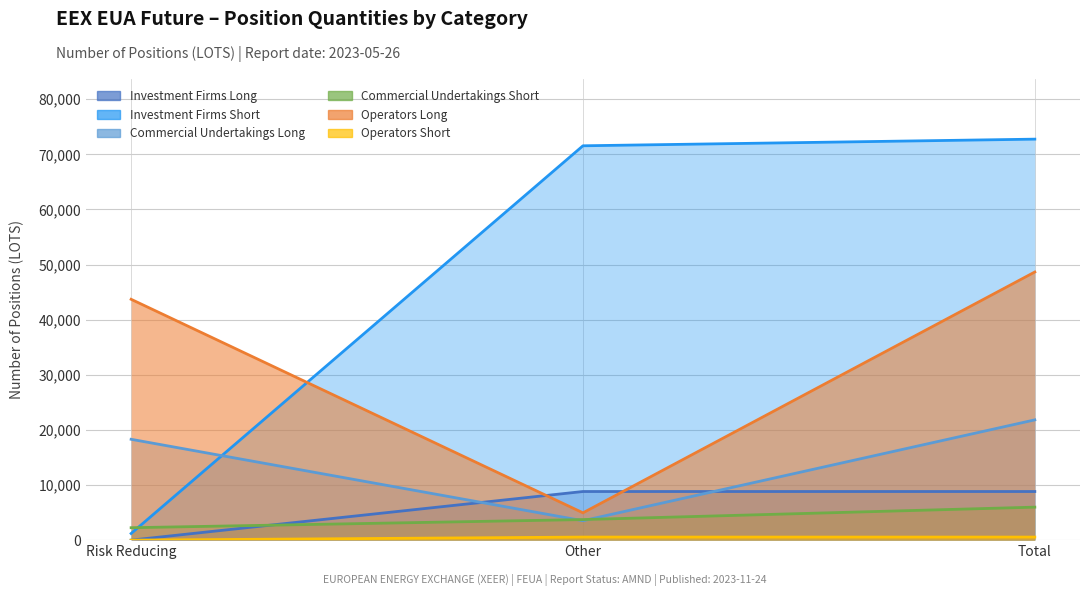

At which category is the sum across all series the highest?

Total